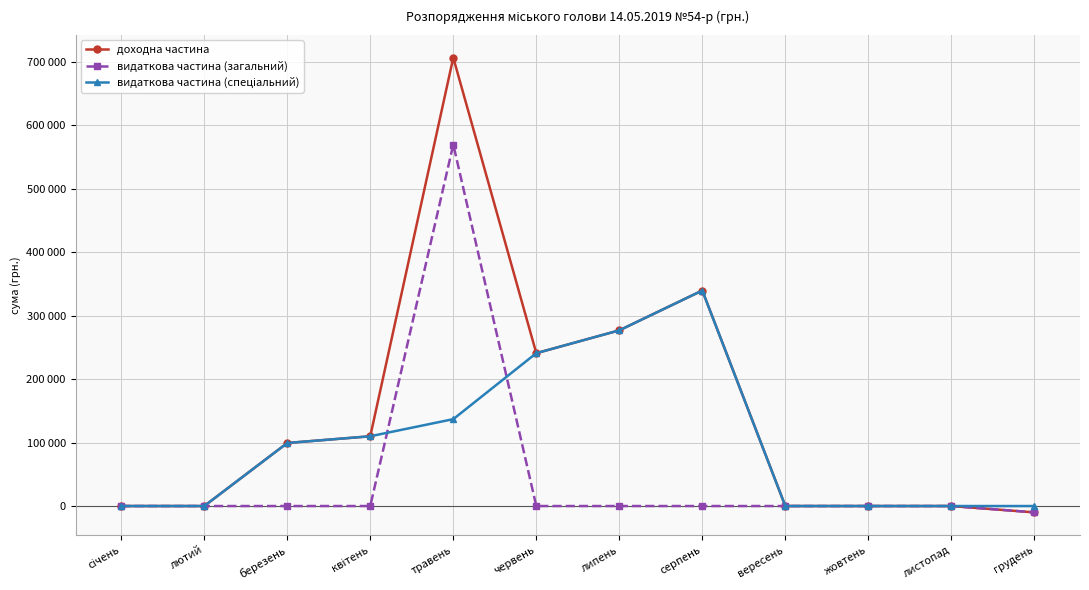

What are all the series names shown in the legend?

доходна частина, видаткова частина (загальний), видаткова частина (спеціальний)